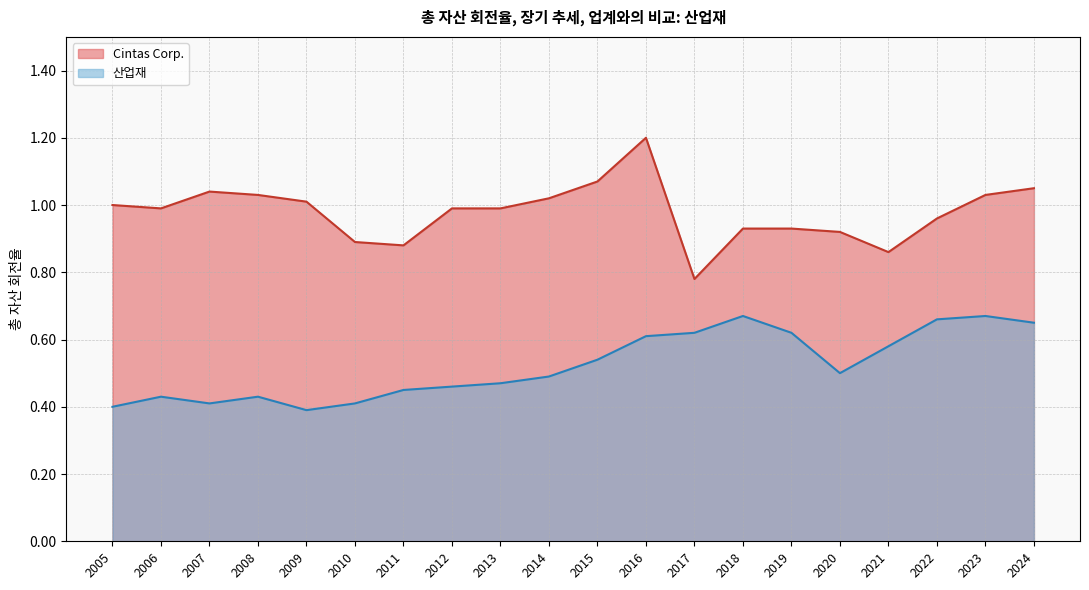

True or false: Cintas Corp. and 산업재 intersect in this chart.

False